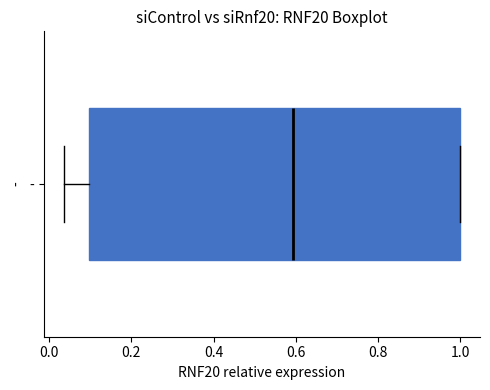

Read this box plot against the x-axis: the position of the median line, the range covered by the box, and the ends of both whiskers. The values are not printed on the chart, so give them approximately, as read against the axis.

median 0.60, box 0.10 to 1.00, whiskers 0.04 to 1.00